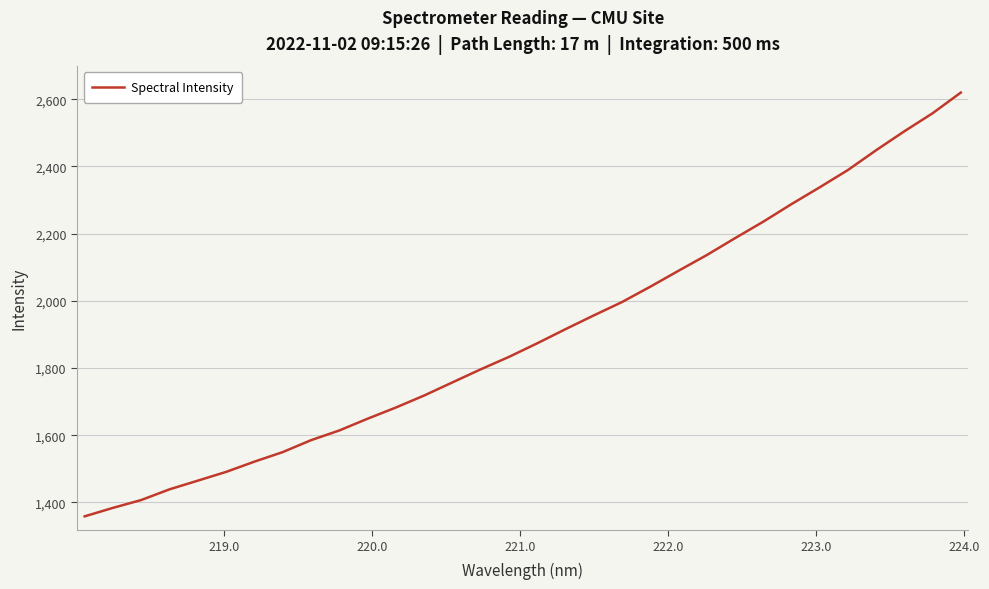

What is the minimum value shown in the chart?

1358.7